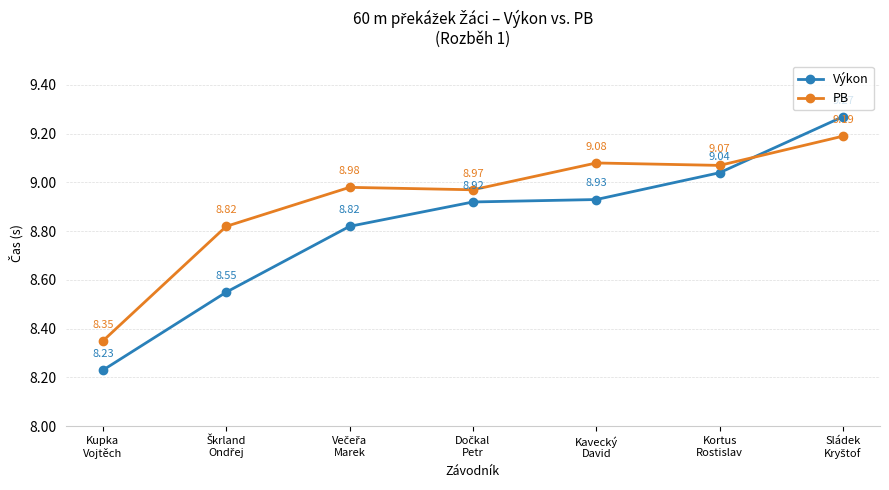

Which series ends up on top after the final intersection of Výkon and PB?

Výkon